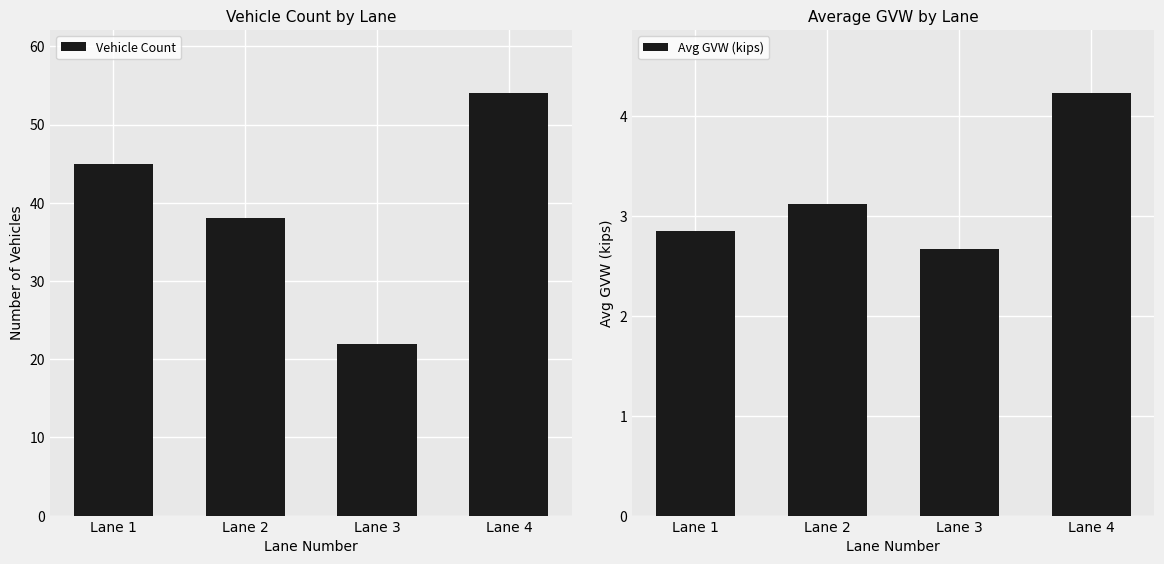

What are all the series names shown in the legend?

Vehicle Count, Avg GVW (kips)